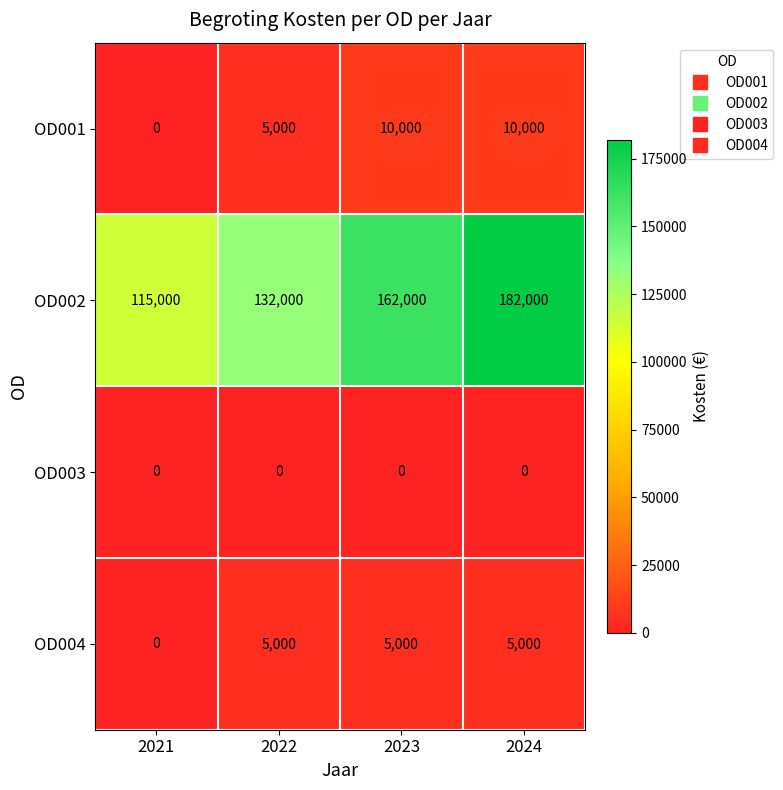

What is the average value of the OD001 series?

6250